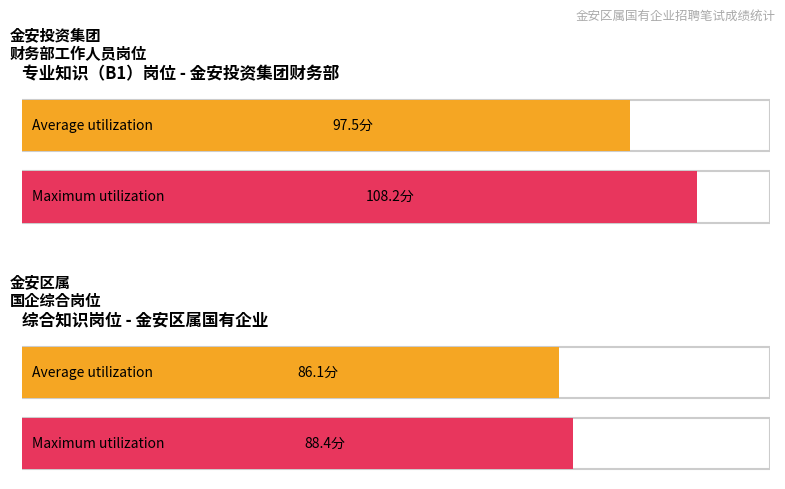

Rank the series by their maximum value, from lowest to highest.

综合知识, 专业知识（B1）